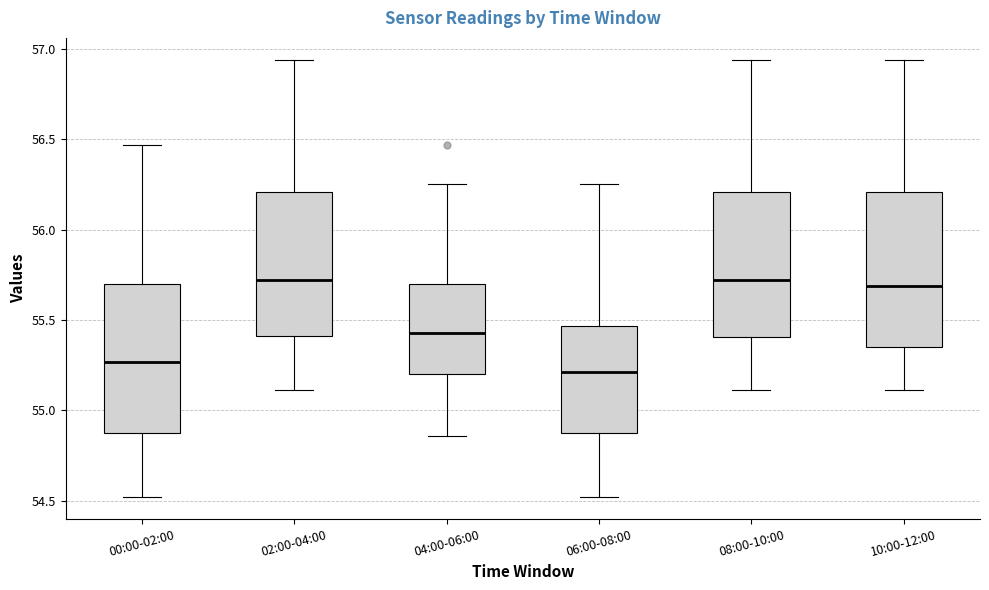

Reading left to right, read every box against the y-axis: the position of its median line, the range the box covers, and the ends of its whiskers. The values are not printed on the chart, so give them approximately, as read against the axis.

00:00-02:00: median 55.25, box 54.90 to 55.70, whiskers 54.50 to 56.45
02:00-04:00: median 55.70, box 55.40 to 56.20, whiskers 55.10 to 56.95
04:00-06:00: median 55.45, box 55.20 to 55.70, whiskers 54.85 to 56.25
06:00-08:00: median 55.20, box 54.90 to 55.45, whiskers 54.50 to 56.25
08:00-10:00: median 55.70, box 55.40 to 56.20, whiskers 55.10 to 56.95
10:00-12:00: median 55.70, box 55.35 to 56.20, whiskers 55.10 to 56.95